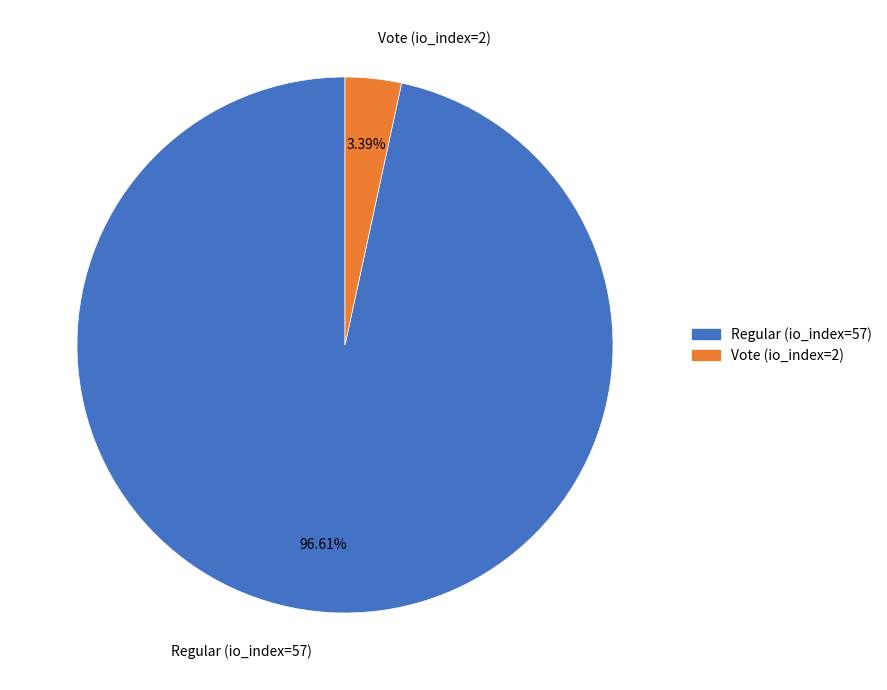

Which has a higher value, Regular (io_index=57) or Vote (io_index=2)?

Regular (io_index=57)